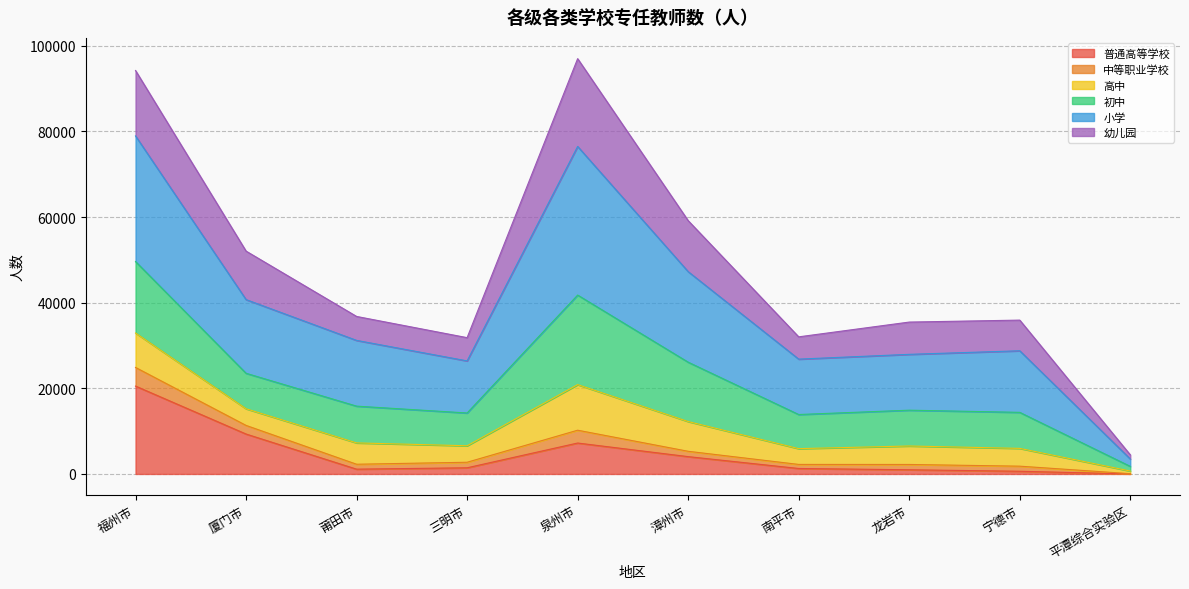

True or false: 中等职业学校 and 普通高等学校 intersect in this chart.

False